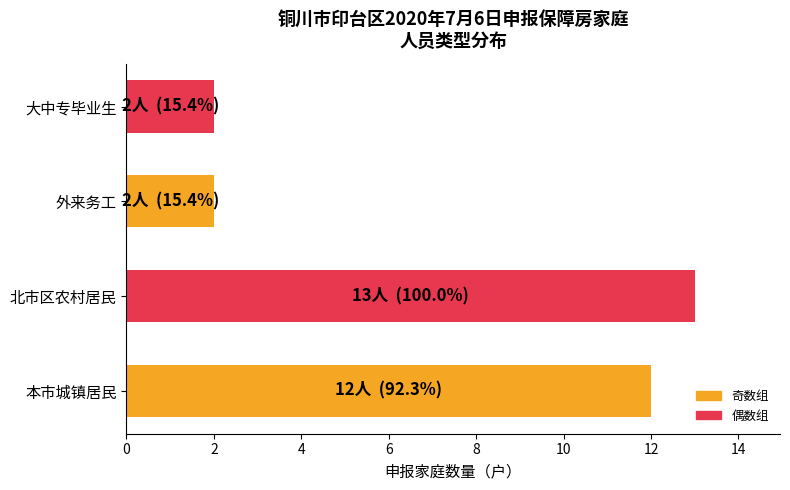

Approximately how many times larger is the value at 北市区农村居民 compared to 外来务工?

6.5